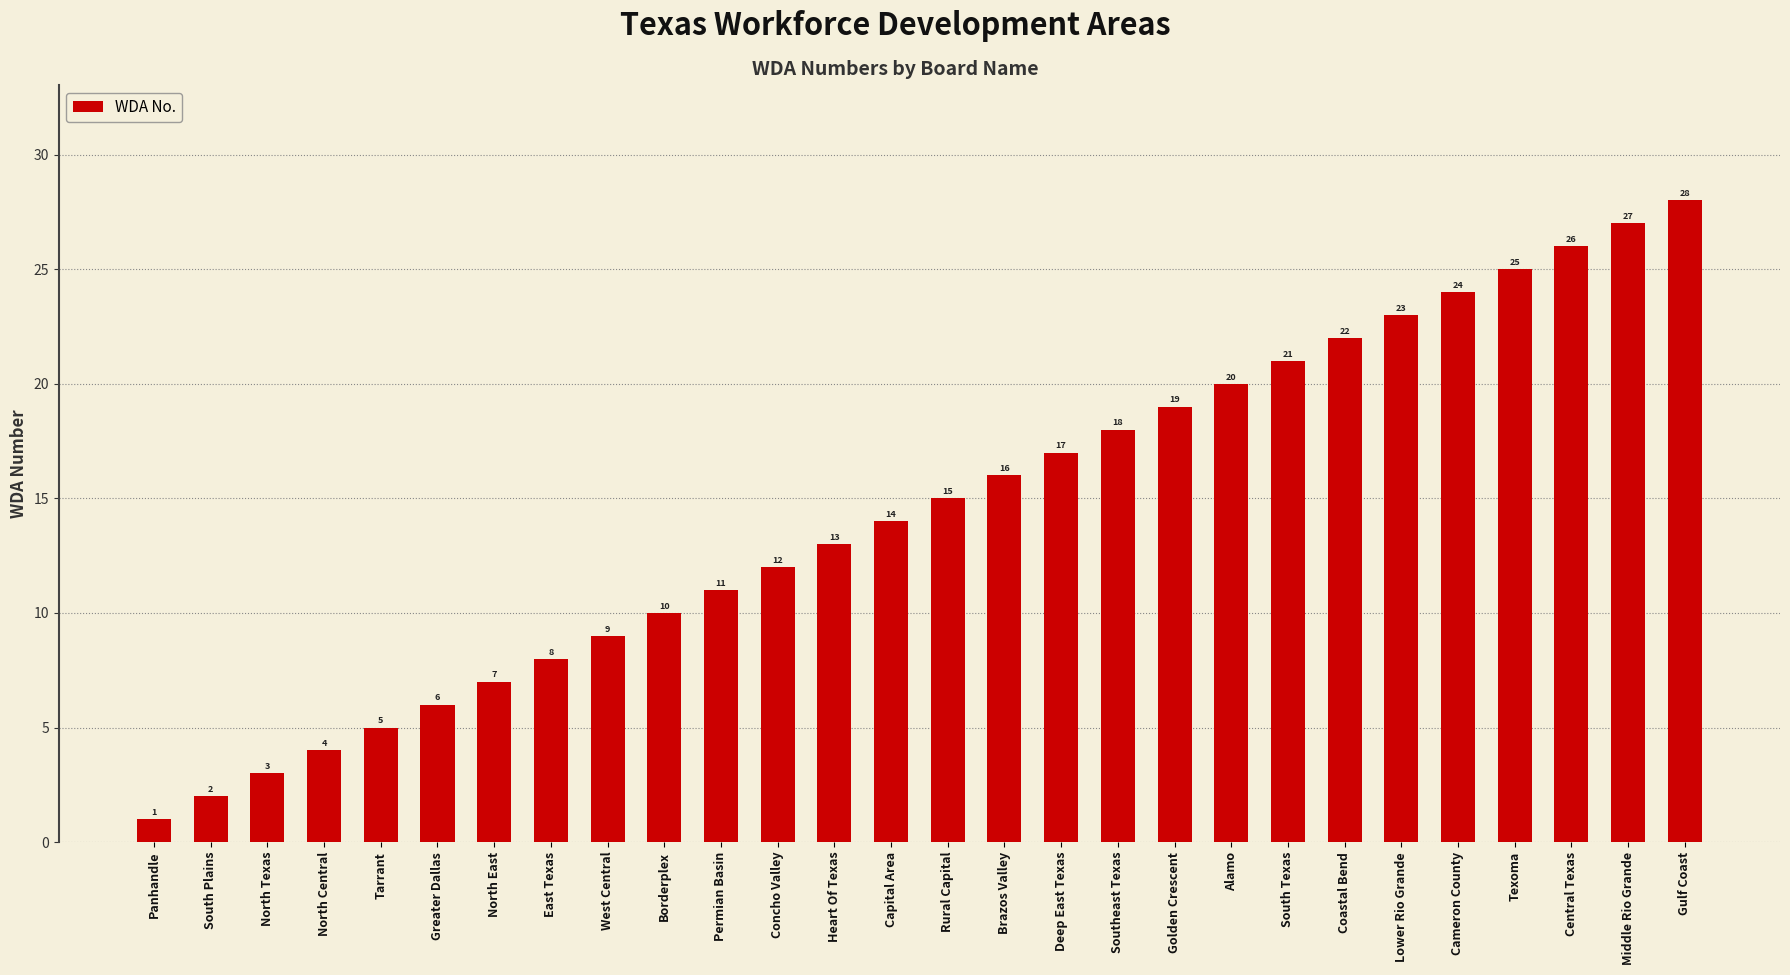

List the labels in order of value, largest first.

Gulf Coast, Middle Rio Grande, Central Texas, Texoma, Cameron County, Lower Rio Grande, Coastal Bend, South Texas, Alamo, Golden Crescent, Southeast Texas, Deep East Texas, Brazos Valley, Rural Capital, Capital Area, Heart Of Texas, Concho Valley, Permian Basin, Borderplex, West Central, East Texas, North East, Greater Dallas, Tarrant, North Central, North Texas, South Plains, Panhandle